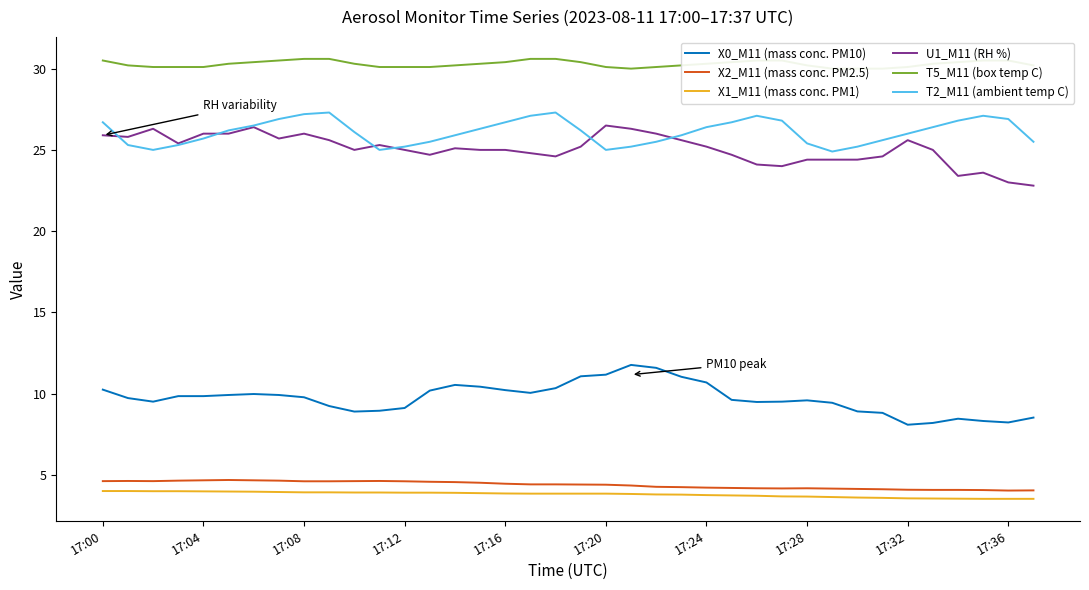

What is the maximum value for X1_M11 (mass conc. PM1)?

4.0